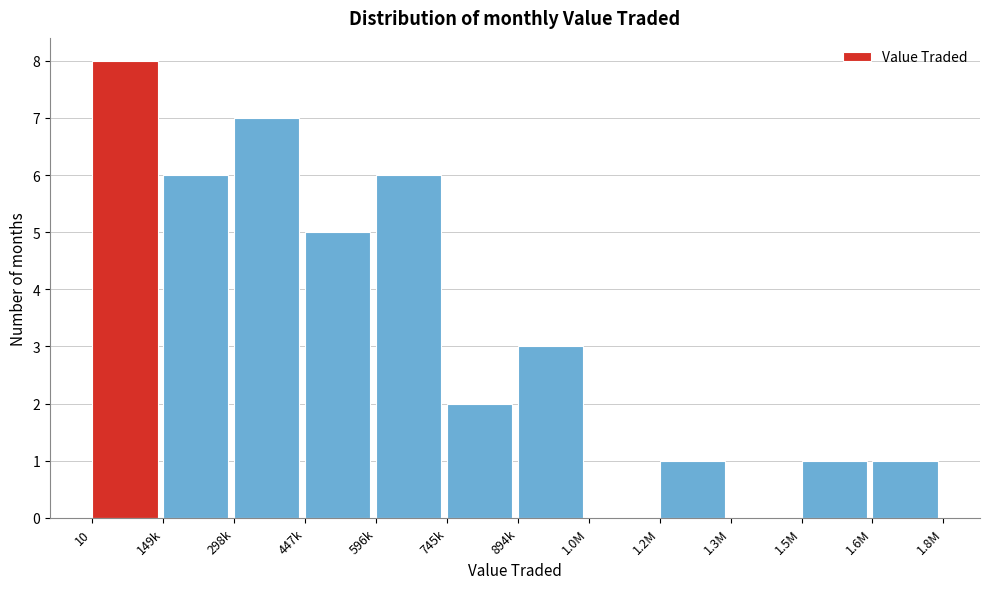

Reading left to right, transcribe all the data shown in this chart.

10=8	149k=6	298k=7	447k=5	596k=6	745k=2	894k=3	1.0M=0	1.2M=1	1.3M=0	1.5M=1	1.6M=1